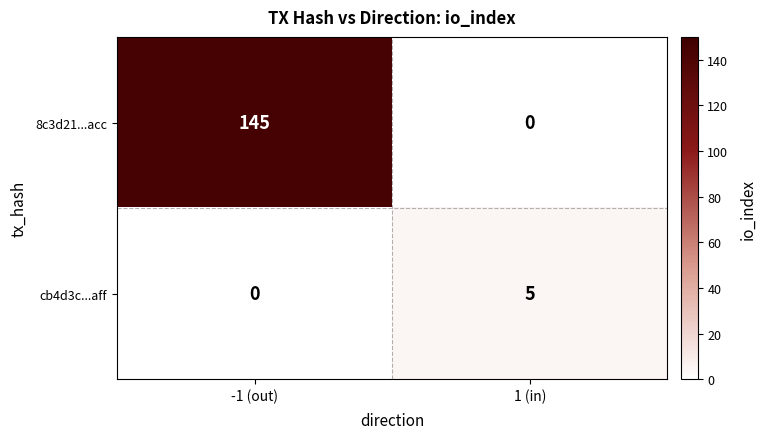

Reading left to right, transcribe all the data shown in this chart.

8c3d21...acc: 145	0
cb4d3c...aff: 0	5